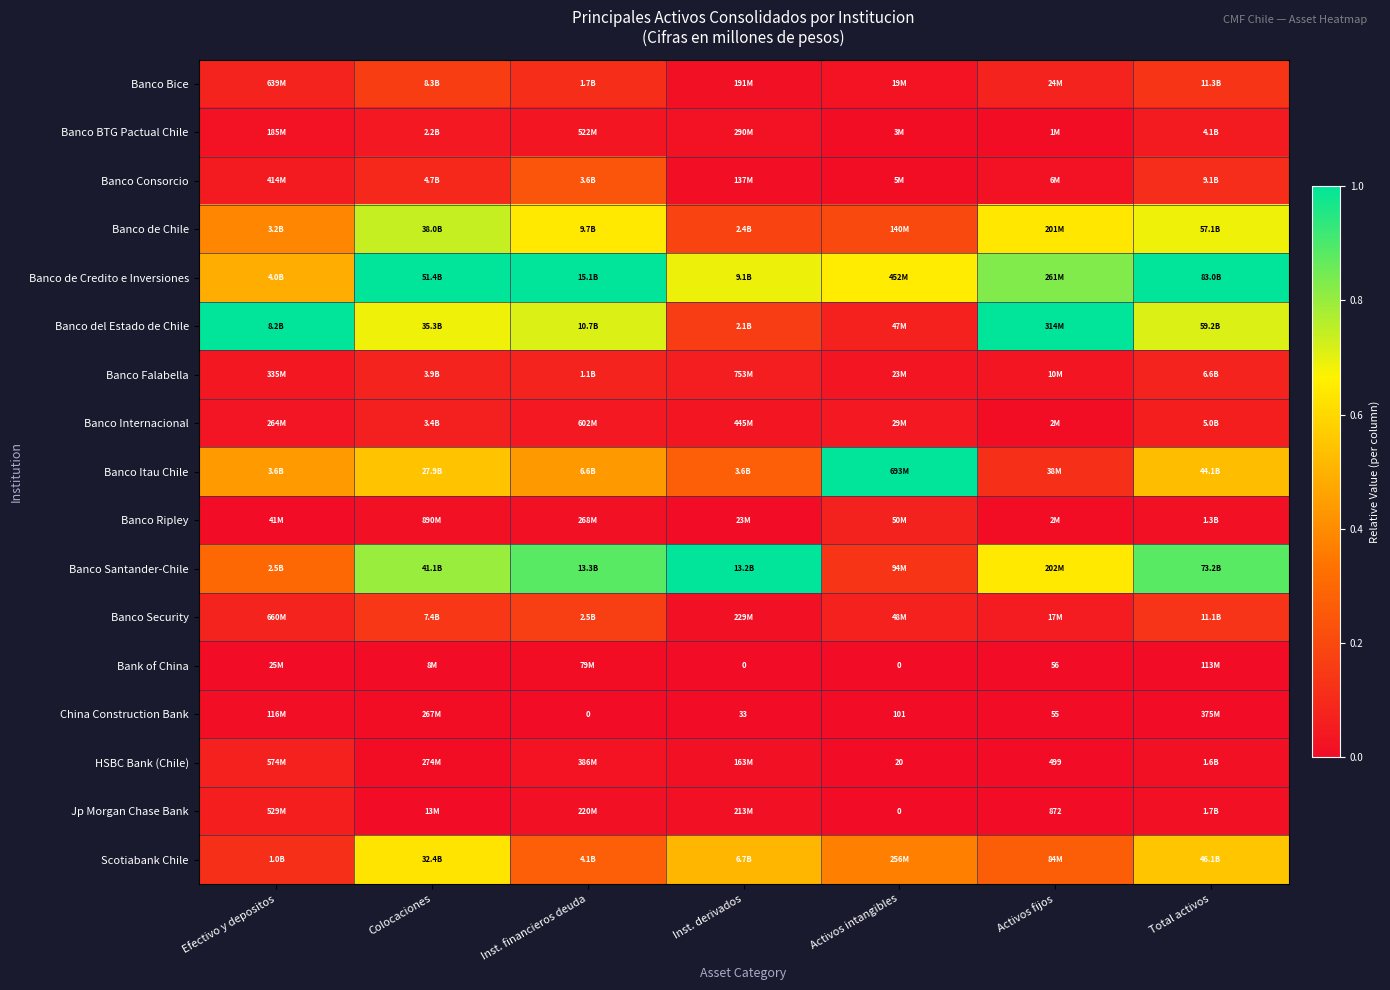

How many distinct data groups are displayed?

17